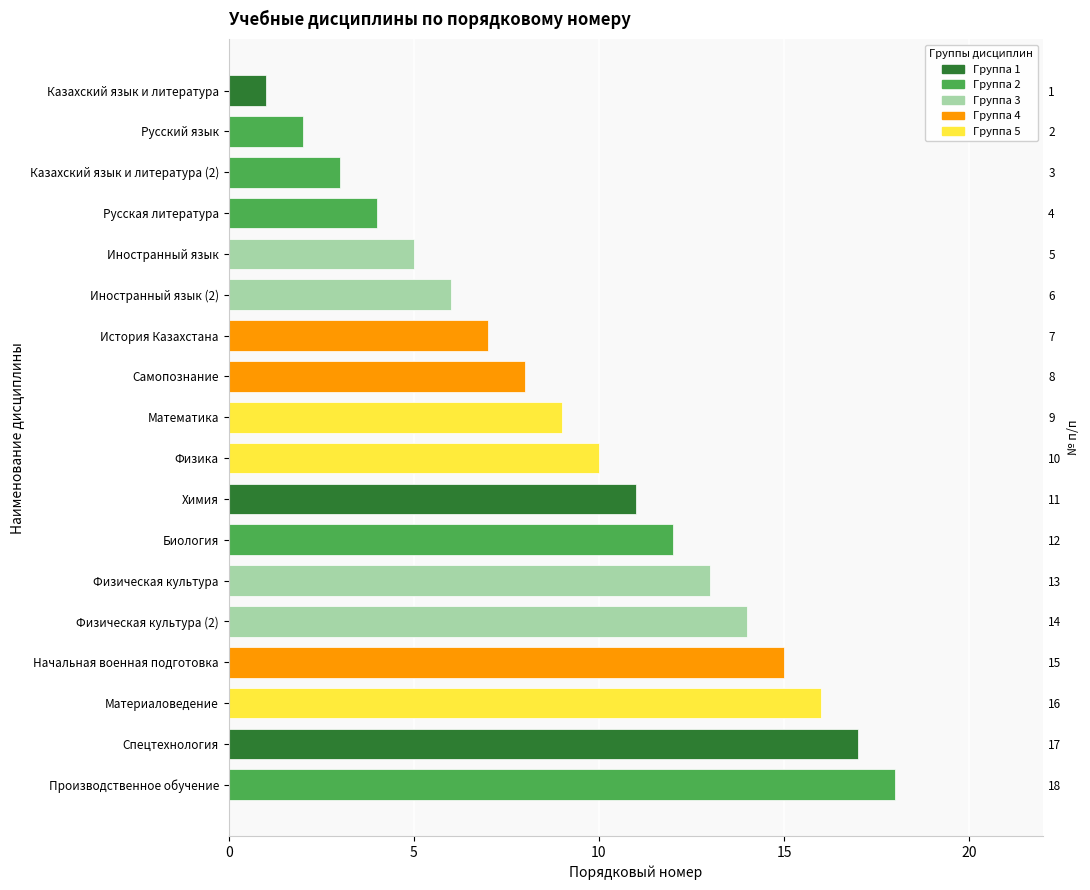

What is the difference between the second highest and second lowest values?

15